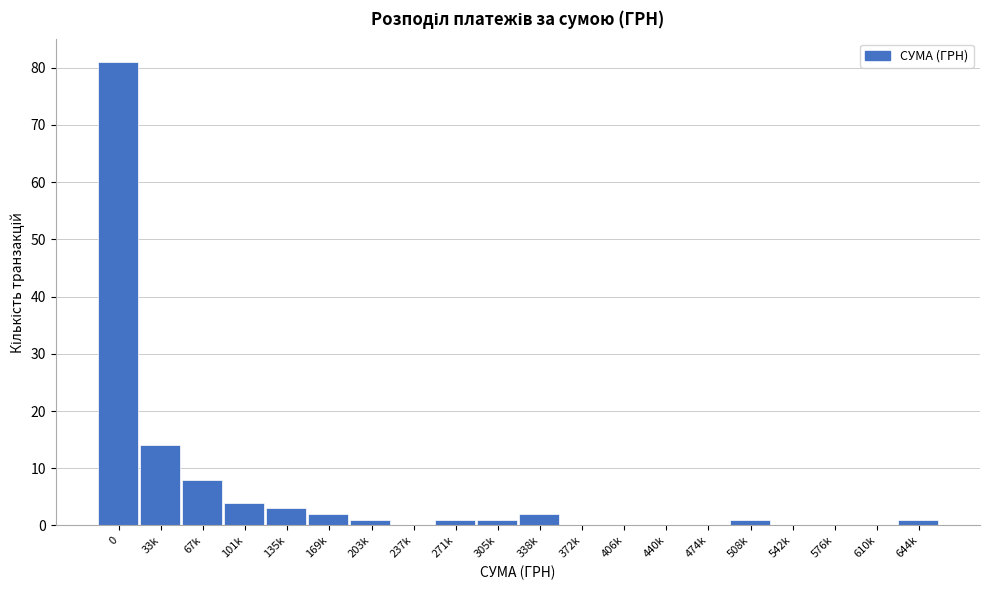

Reading left to right, list all the values displayed in this chart.

0=81	33k=14	67k=8	101k=4	135k=3	169k=2	203k=1	237k=0	271k=1	305k=1	338k=2	372k=0	406k=0	440k=0	474k=0	508k=1	542k=0	576k=0	610k=0	644k=1